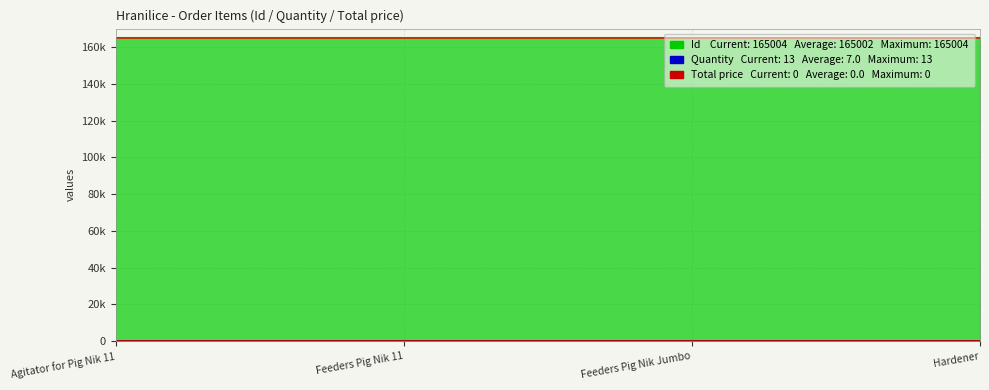

Does the chart have visible grid lines?

Yes